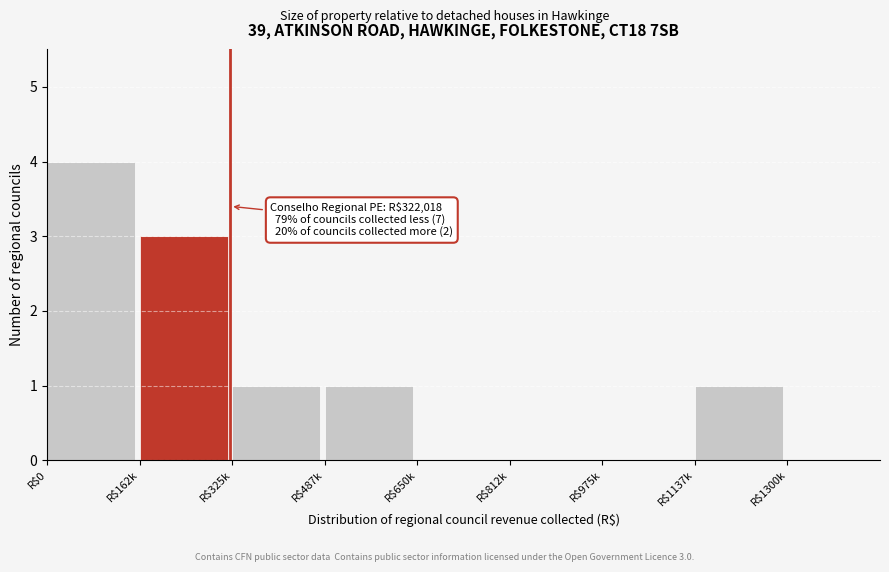

What is the sum of all values?

10